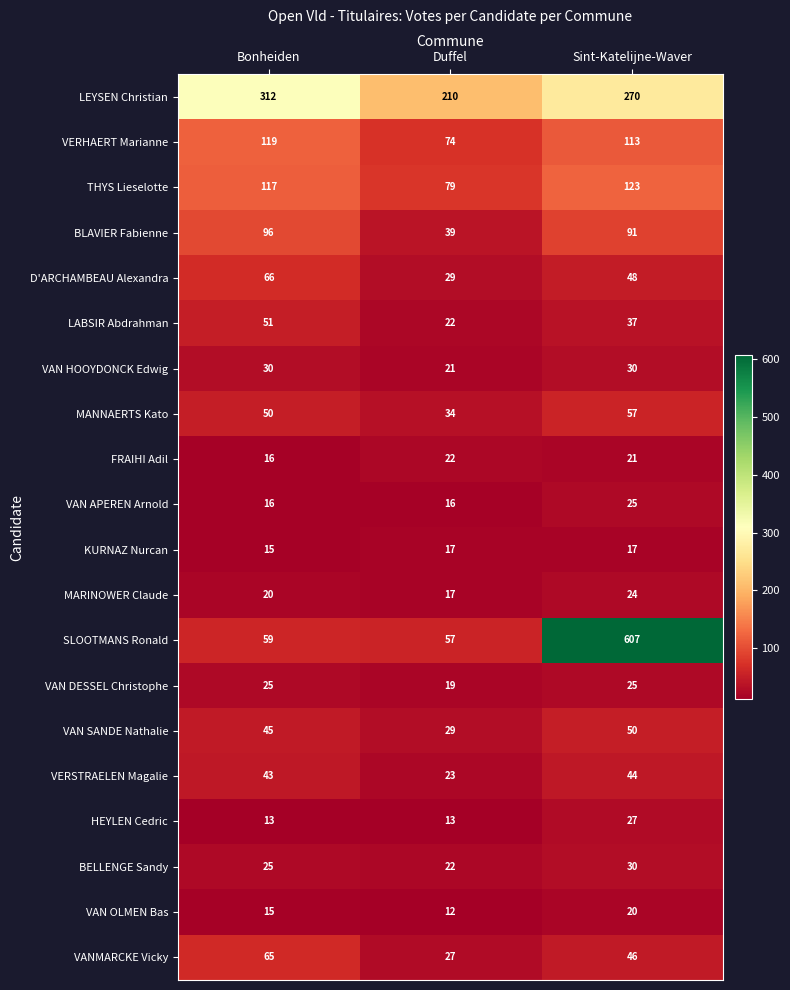

Is it true that VANMARCKE Vicky equals 65 at Bonheiden?

True